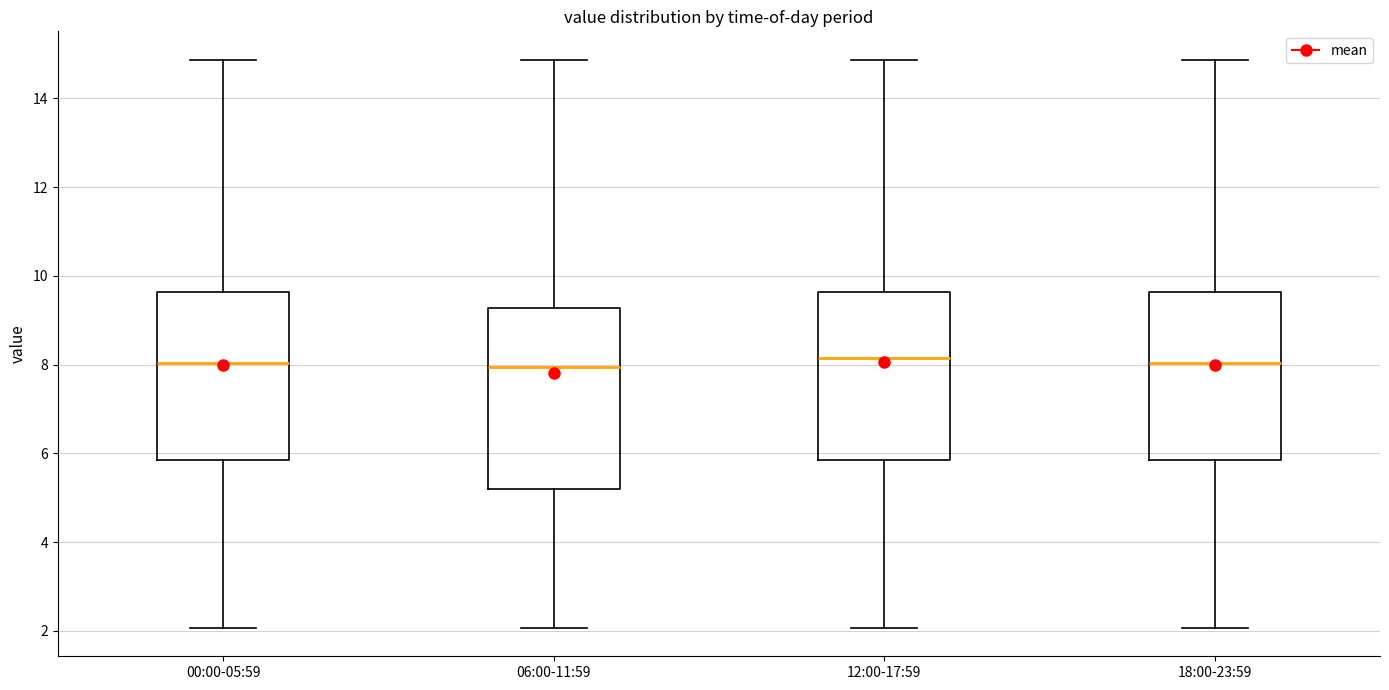

Where does the lower whisker of the box for 06:00-11:59 end on the y-axis? The values are not printed on the chart, so give them approximately, as read against the axis.

2.0